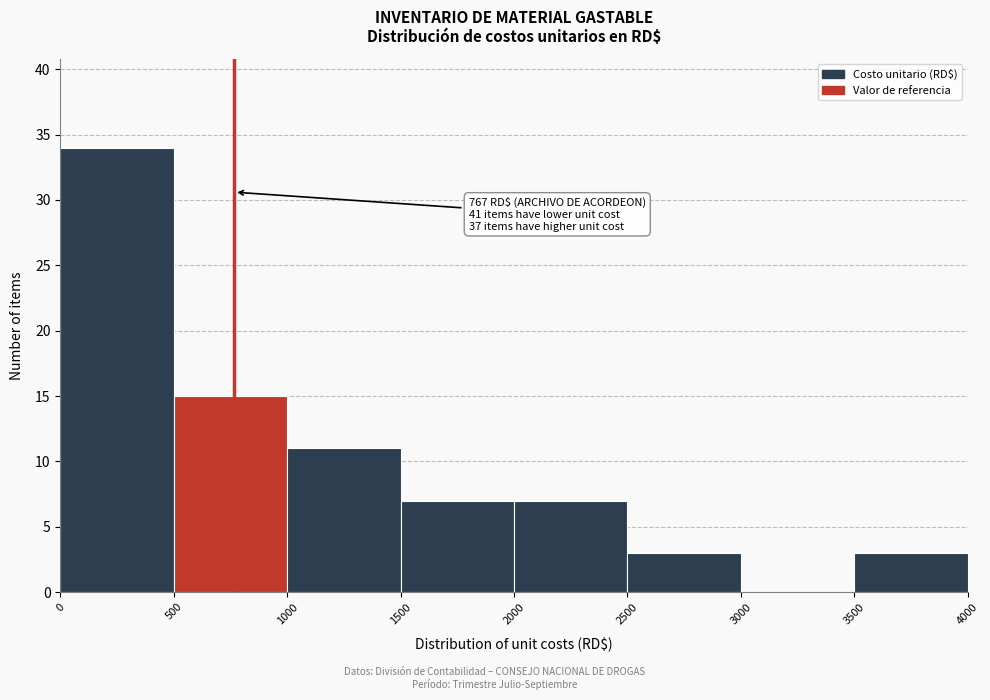

Over which range of the x-axis is the bar tallest?

0 to 500